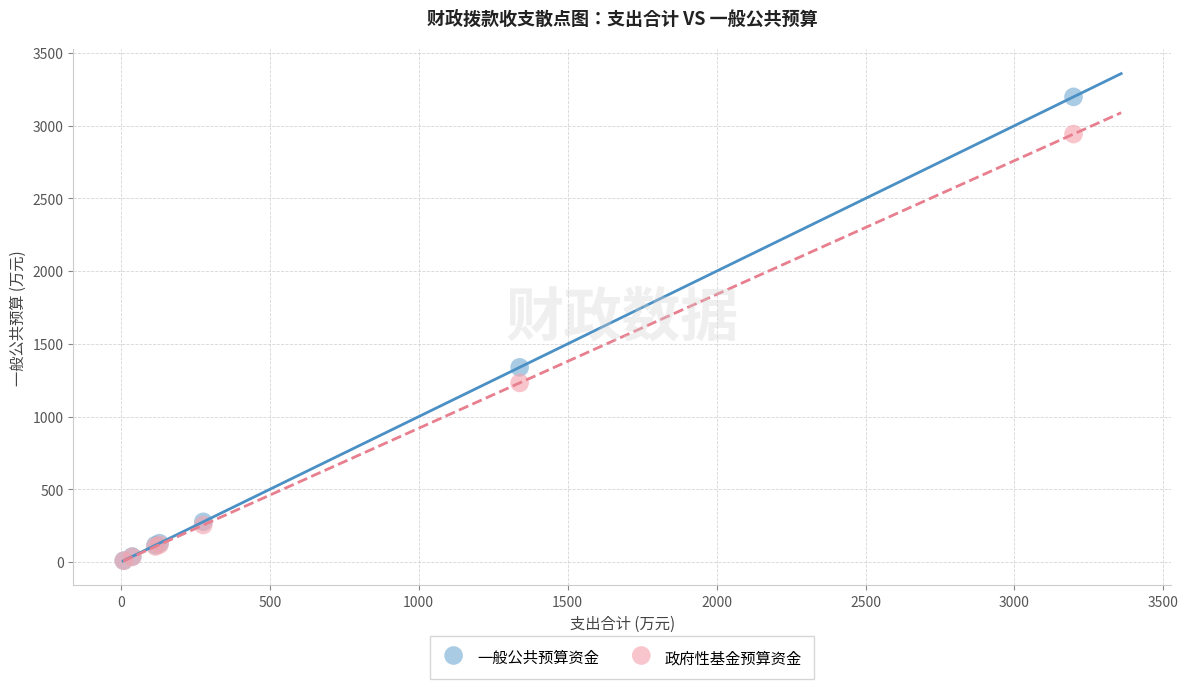

In the 一般公共预算资金 series, what Y value is closest to 1604?

1338.9